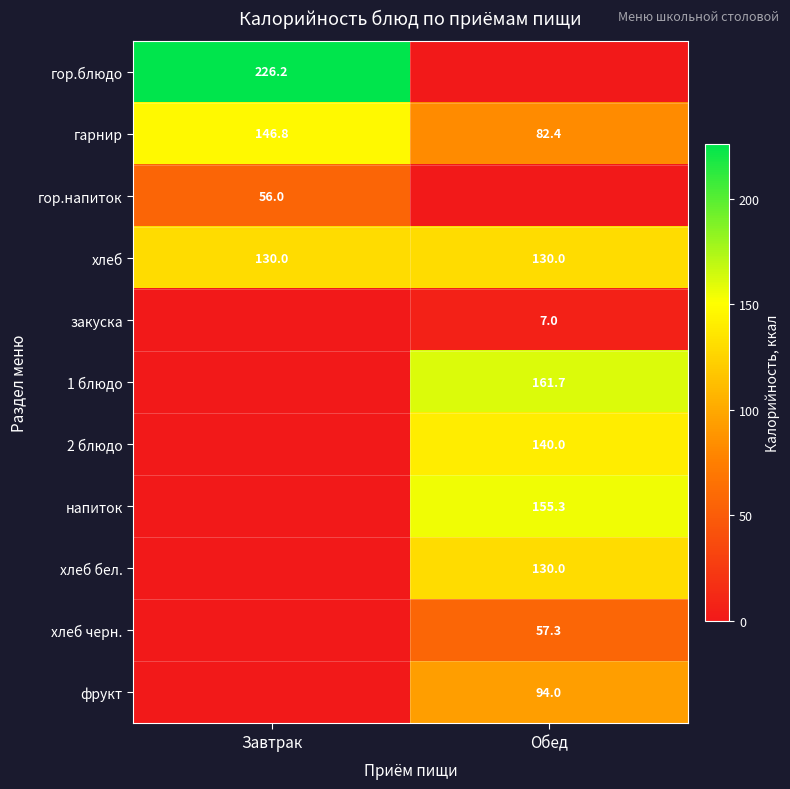

What is the total value across all series at Обед?

957.6